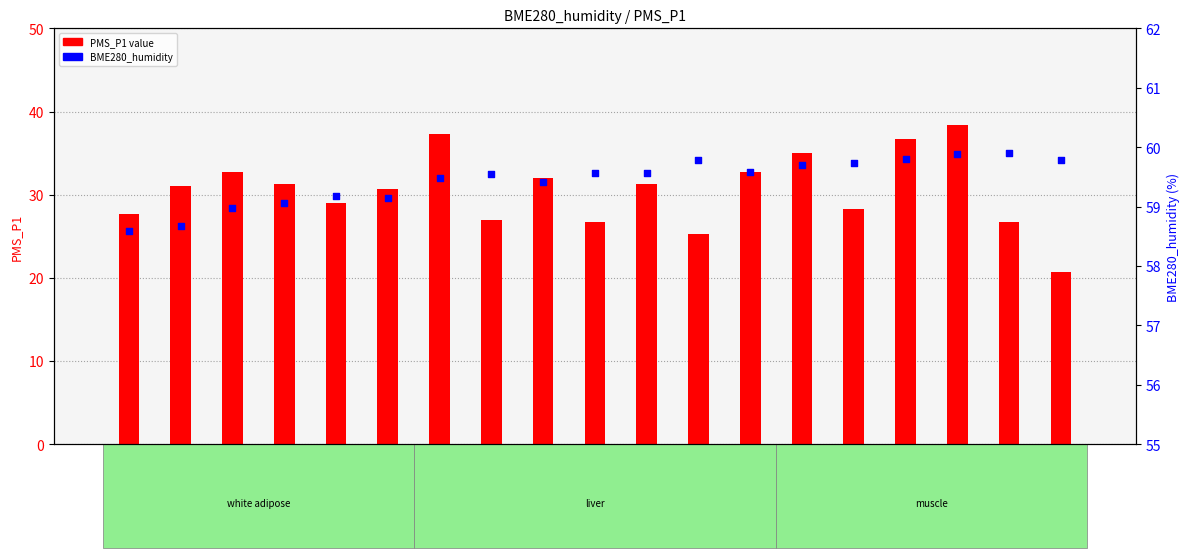

What are all the series names shown in the legend?

PMS_P1, BME280_humidity